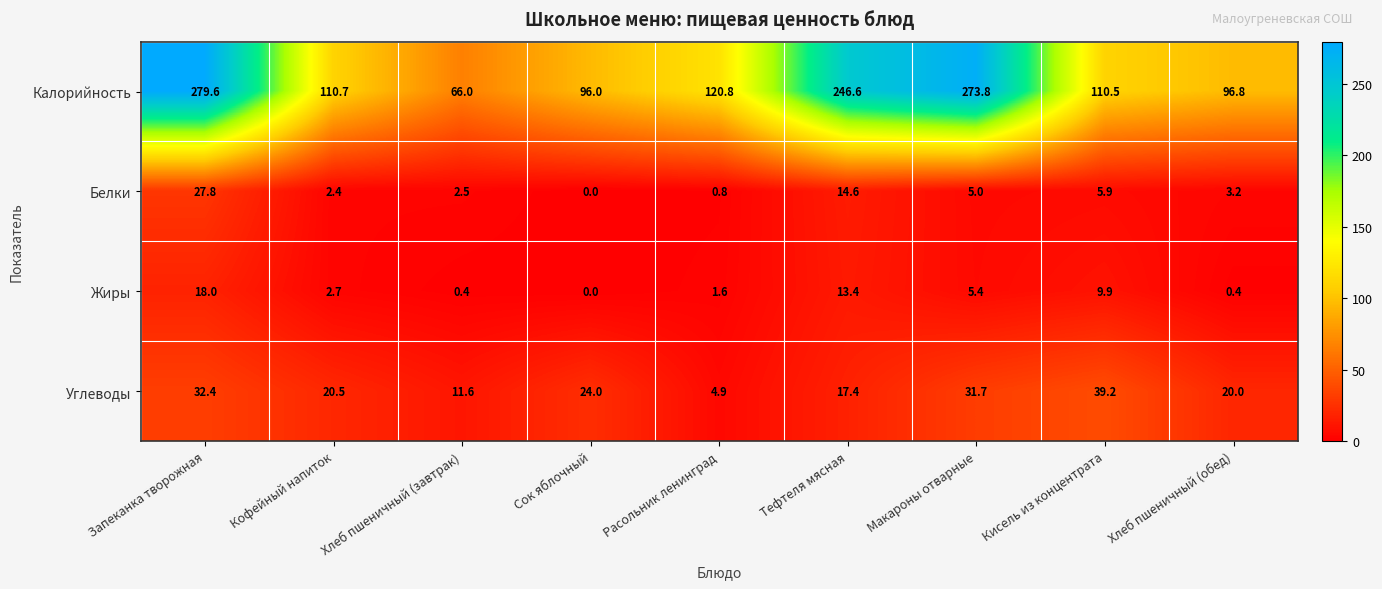

Count the number of categories in the chart.

9